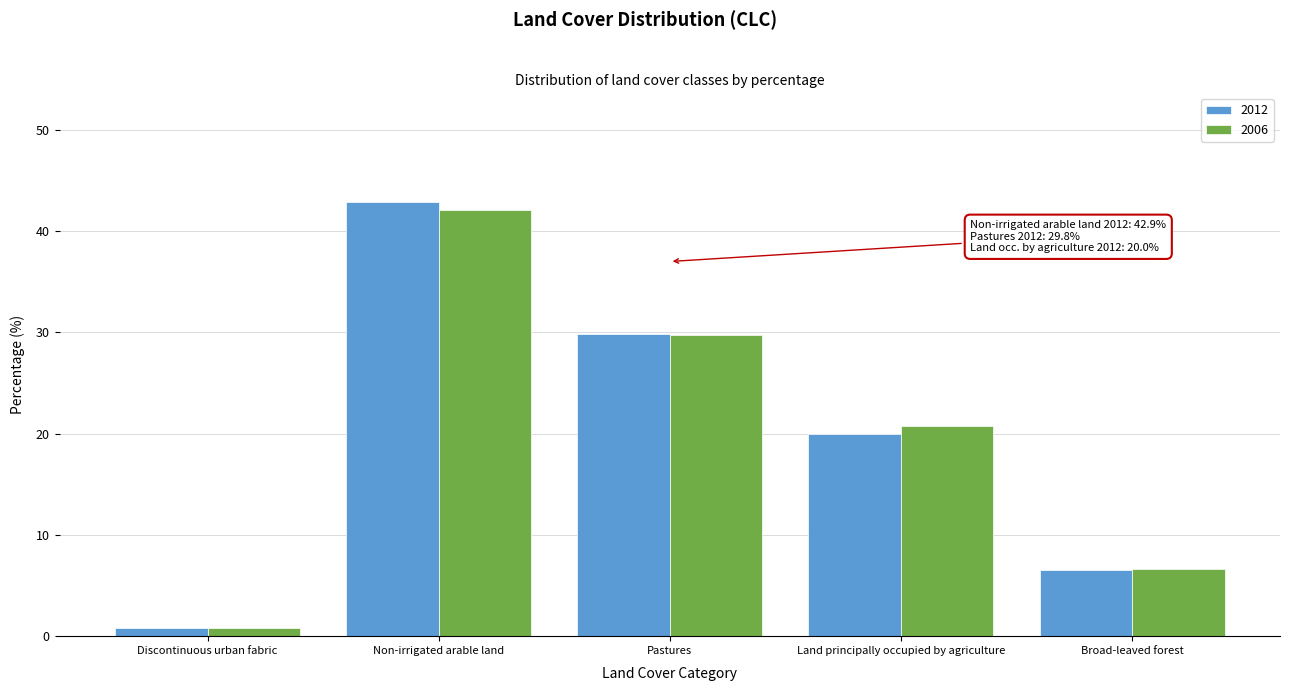

Reading right to left, what are all the values shown in this chart?

2012: Broad-leaved forest=6.5	Land principally occupied by agriculture=20.0	Pastures=29.8	Non-irrigated arable land=42.9	Discontinuous urban fabric=0.8
2006: Broad-leaved forest=6.6	Land principally occupied by agriculture=20.8	Pastures=29.7	Non-irrigated arable land=42.1	Discontinuous urban fabric=0.8